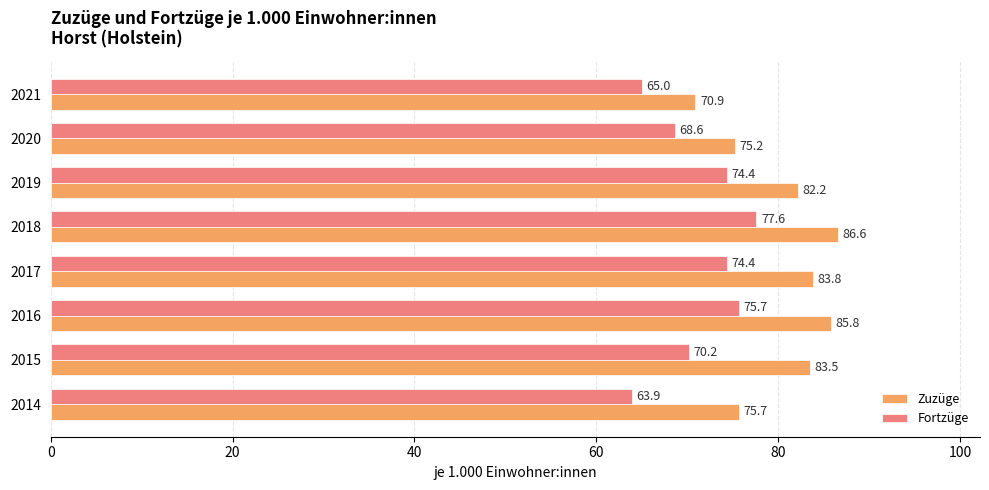

Count the number of data series in this chart.

2